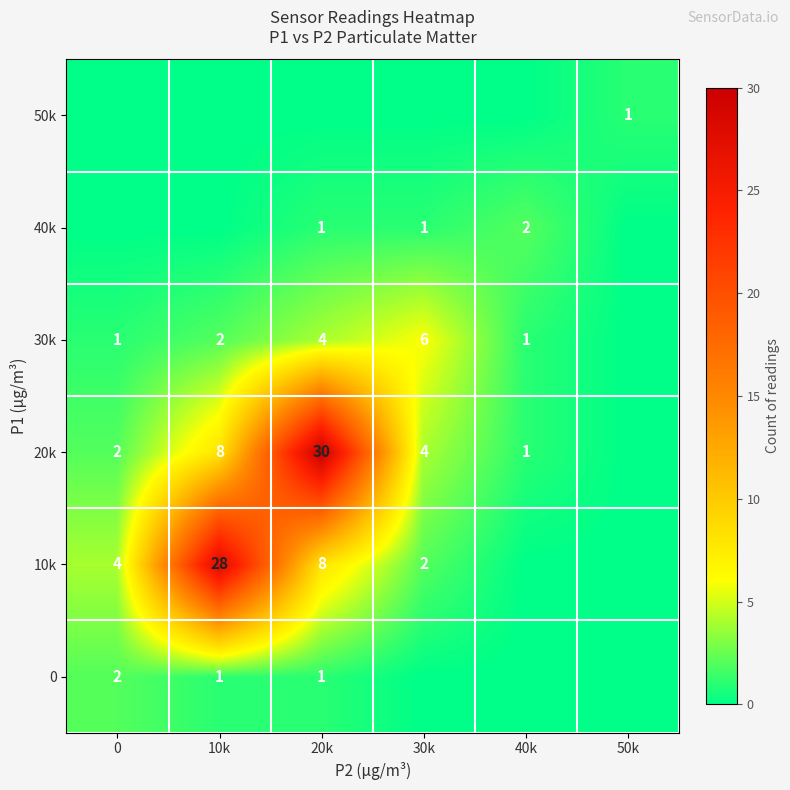

True or false: 40k has a value of 2 at 20k.

False